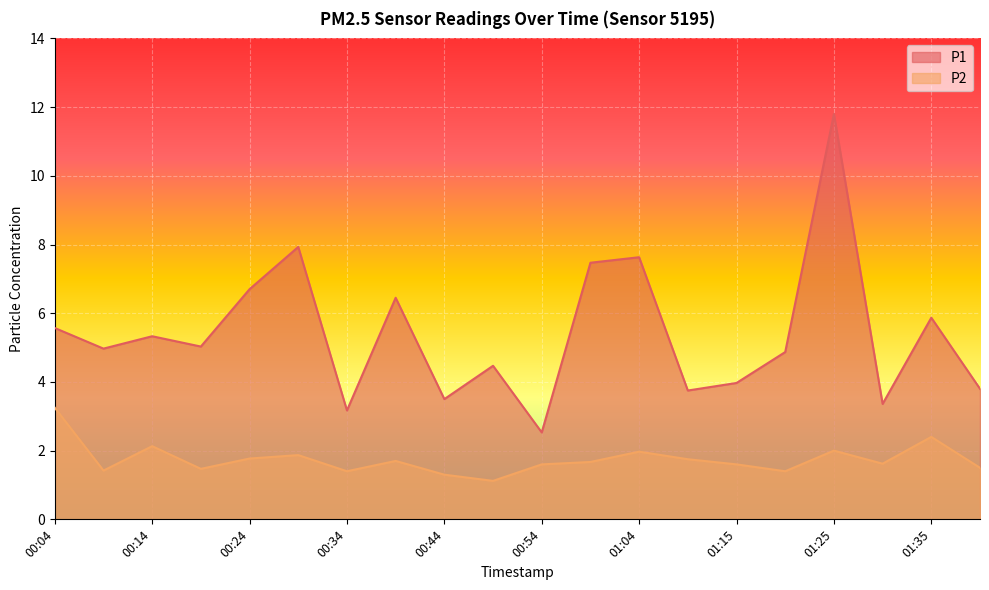

The value of P2 at 00:04 is 2.0. True or false?

False